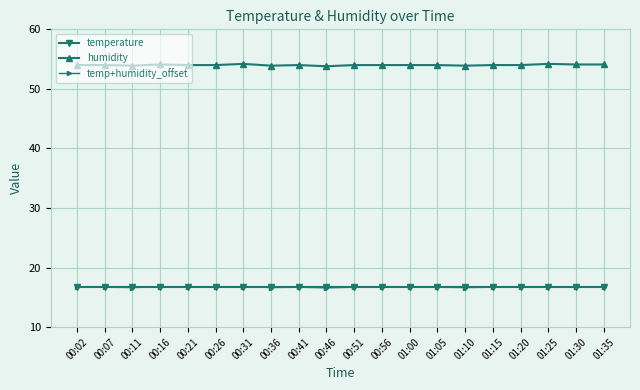

The temp+humidity_offset series shows 16.7 at 01:15. True or false?

True